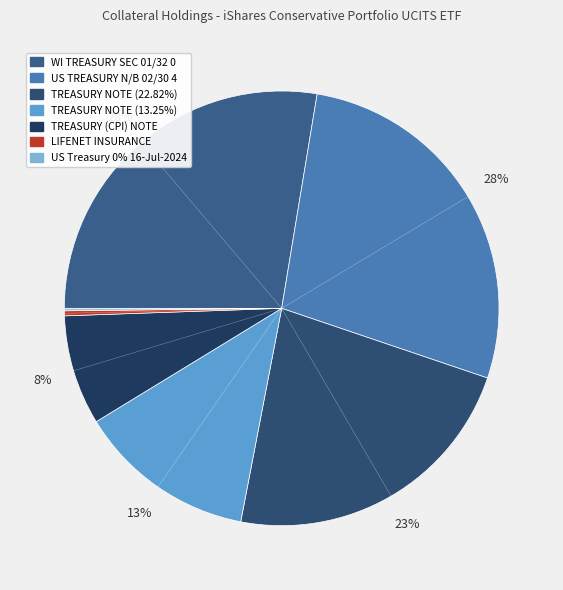

What is the total percentage of US Treasury 0% 16-Jul-2024 and LIFENET INSURANCE?

0.6%